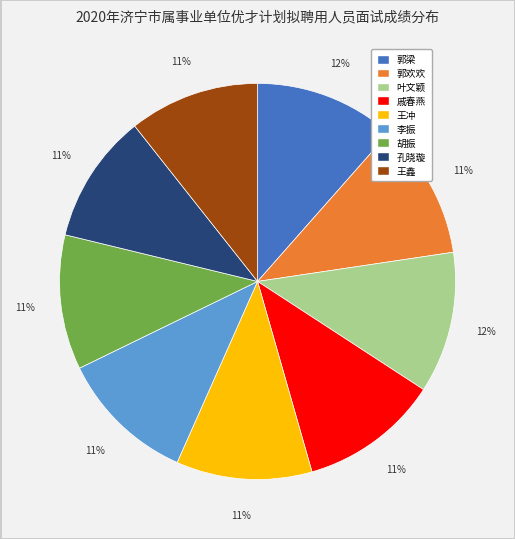

To the nearest percent, what is the difference between the largest and smallest slice percentages?

1%